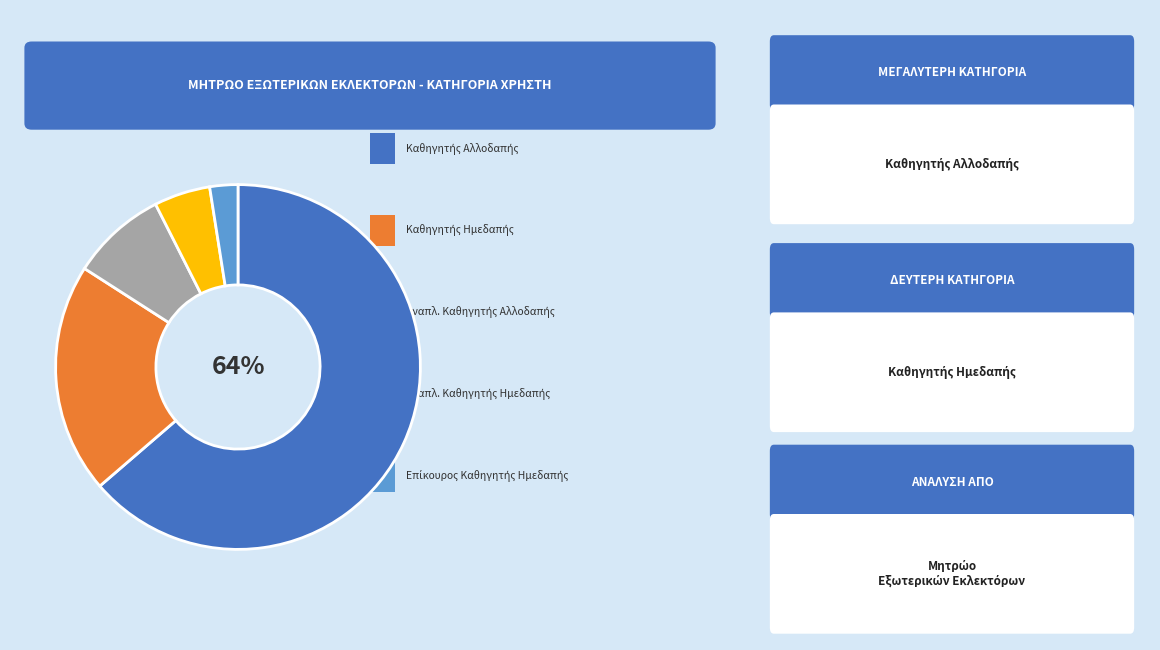

To the nearest percent, what is the average slice percentage?

20%